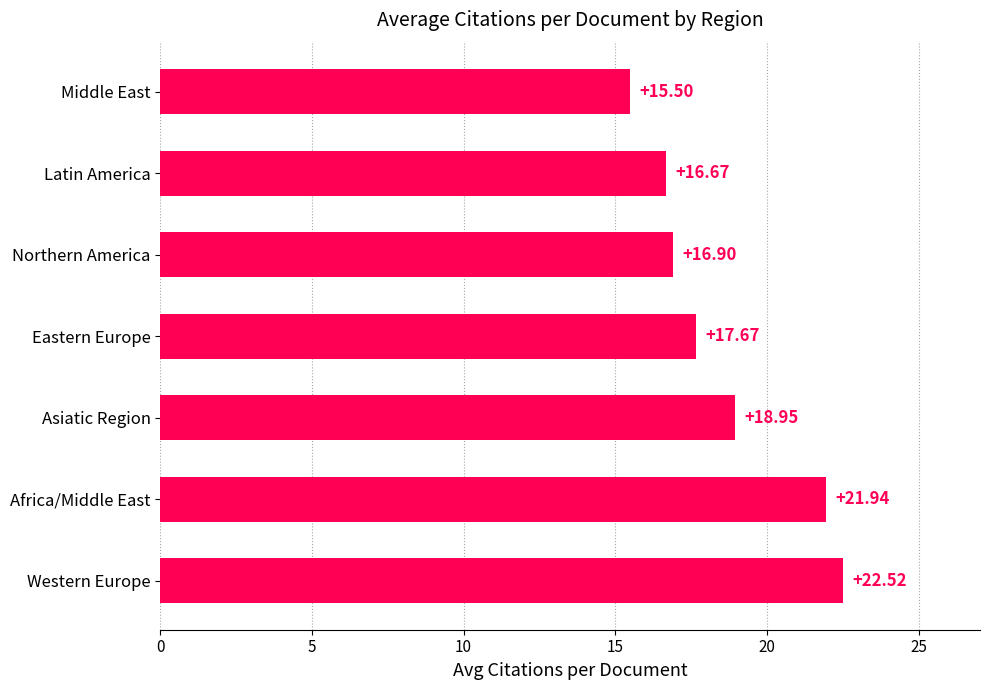

Rank the categories by value from lowest to highest.

Middle East, Latin America, Northern America, Eastern Europe, Asiatic Region, Africa/Middle East, Western Europe